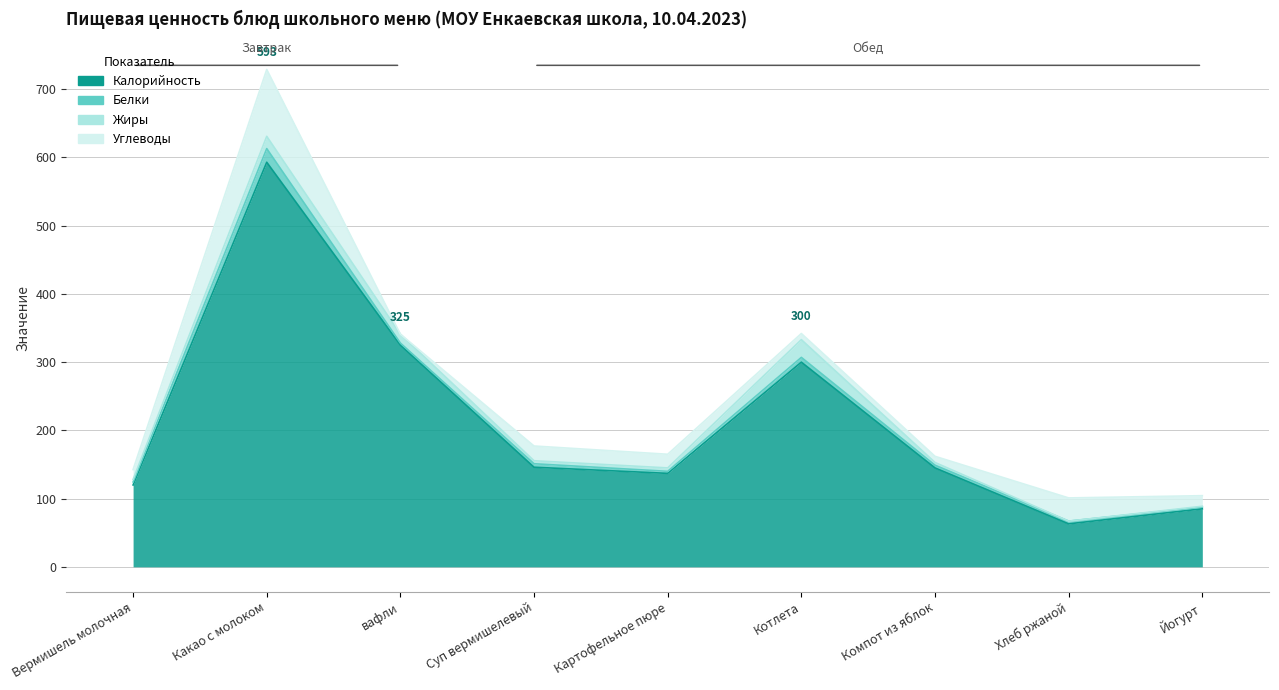

At which label does Жиры reach its peak?

Котлета